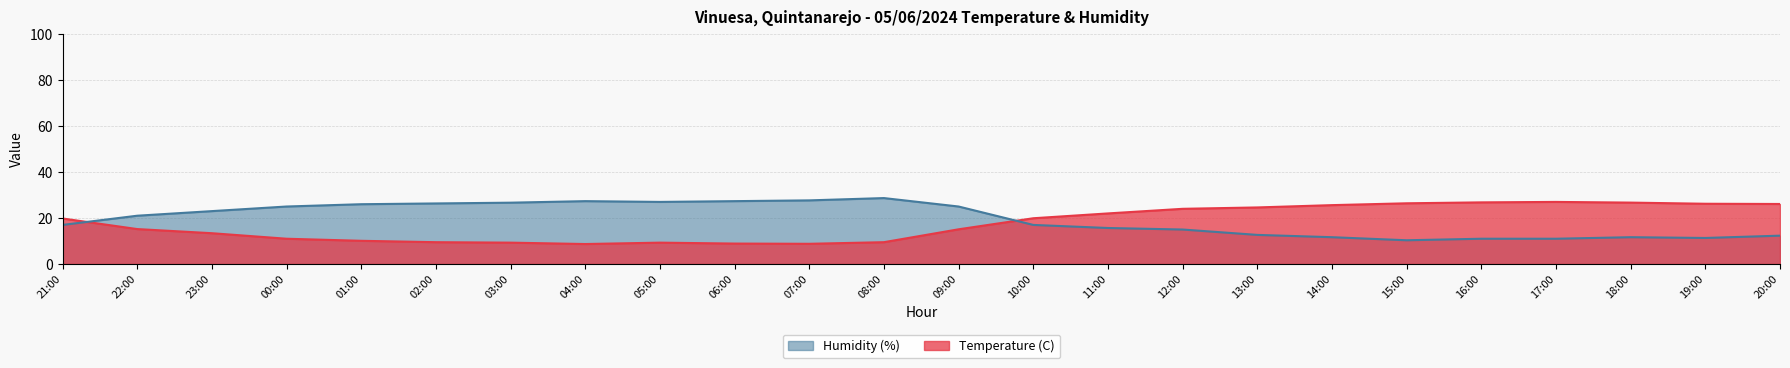

What is the maximum value for Temperature (C)?

27.0